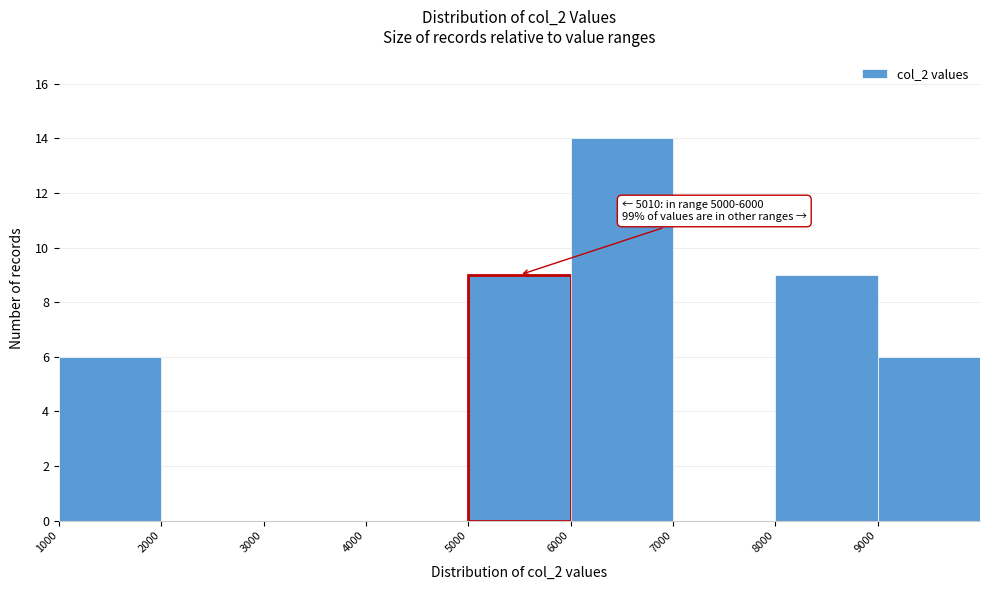

Which range on the x-axis has the tallest bar?

6000 to 7000